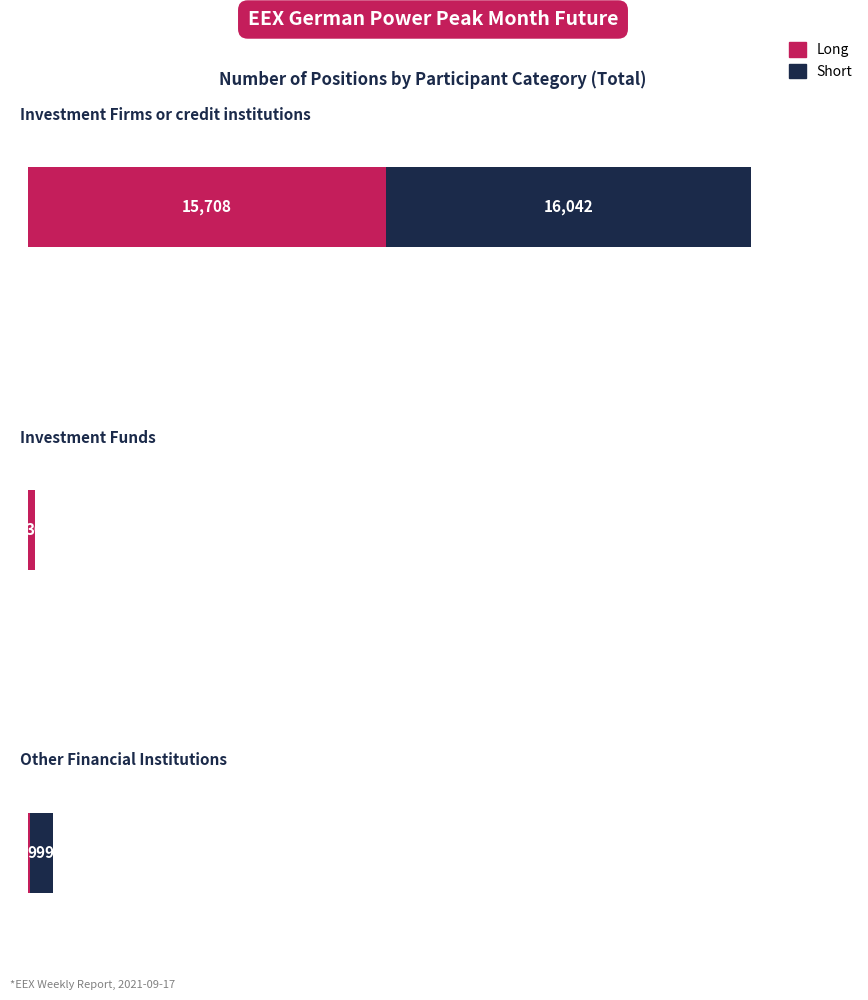

Rank the categories by Long (Commercial Undertakings) value from highest to lowest.

Investment Firms or credit institutions, Investment Funds, Other Financial Institutions